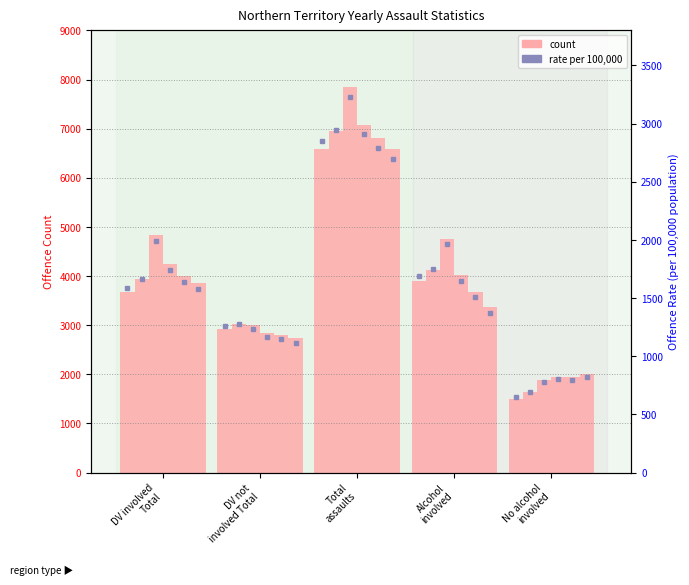

Is the value of rate (2011) at No alcohol
involved greater than the value of count (2011) at DV involved
Total?

No